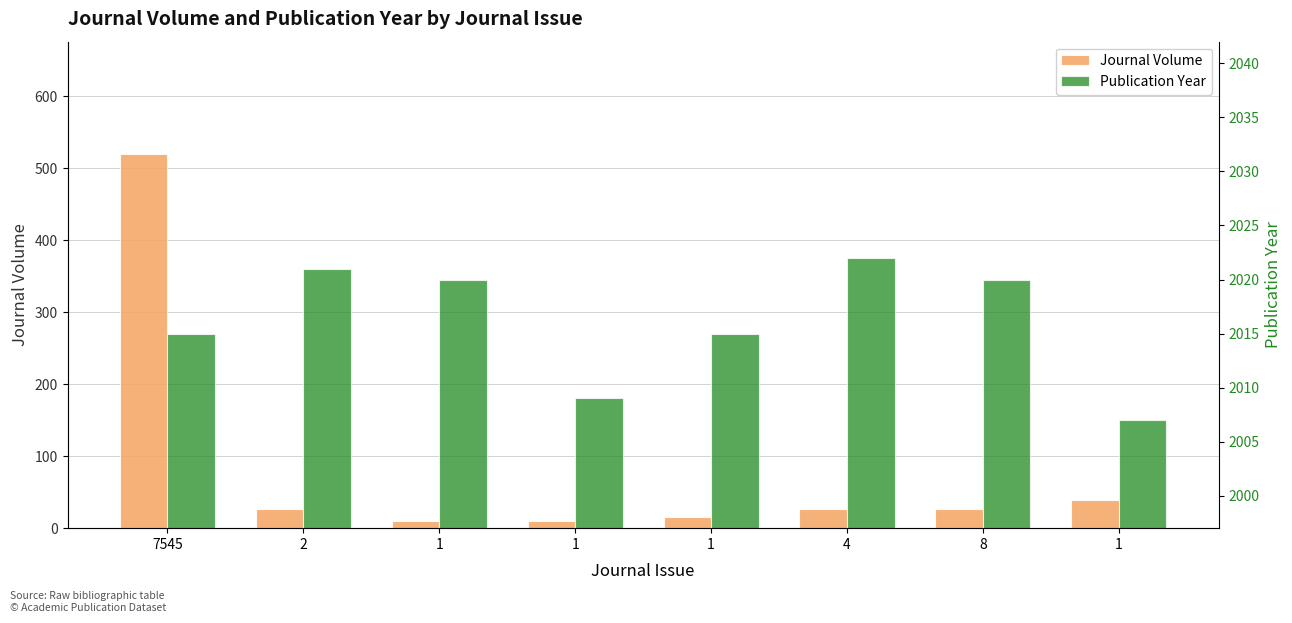

Which has a higher value, 4 or 8?

4